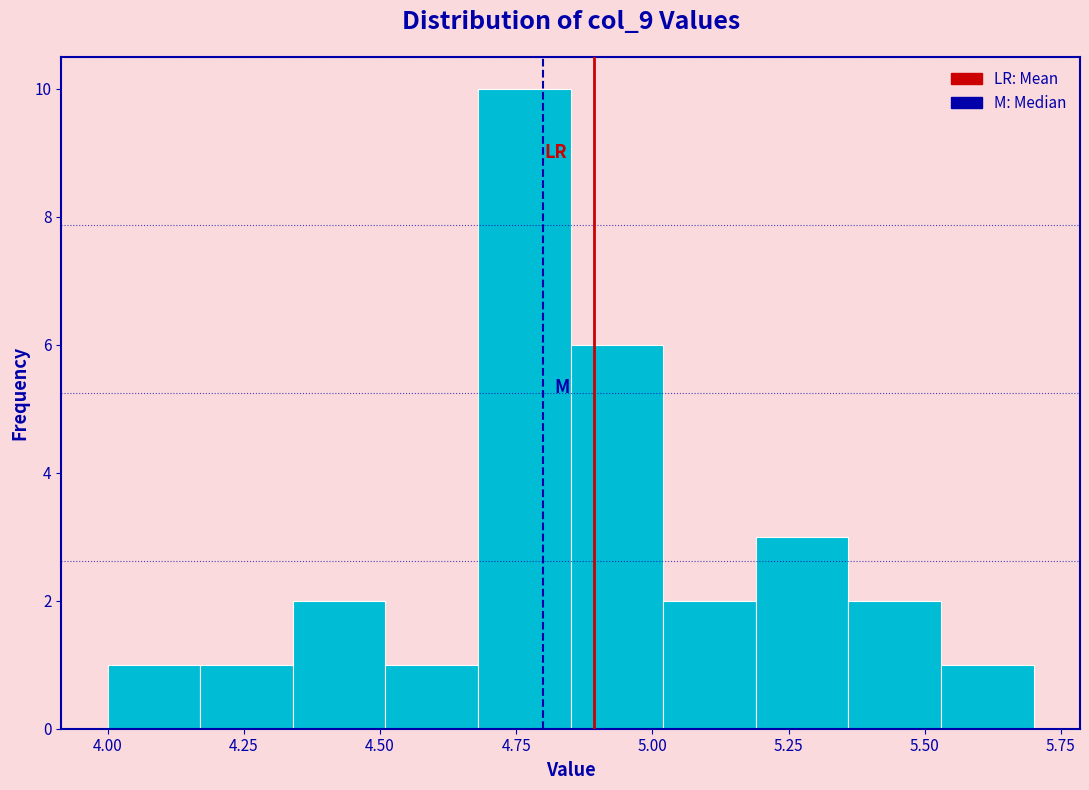

Around what value on the x-axis is the tallest bar? Give the approximate position of its centre, as read against the axis.

4.75